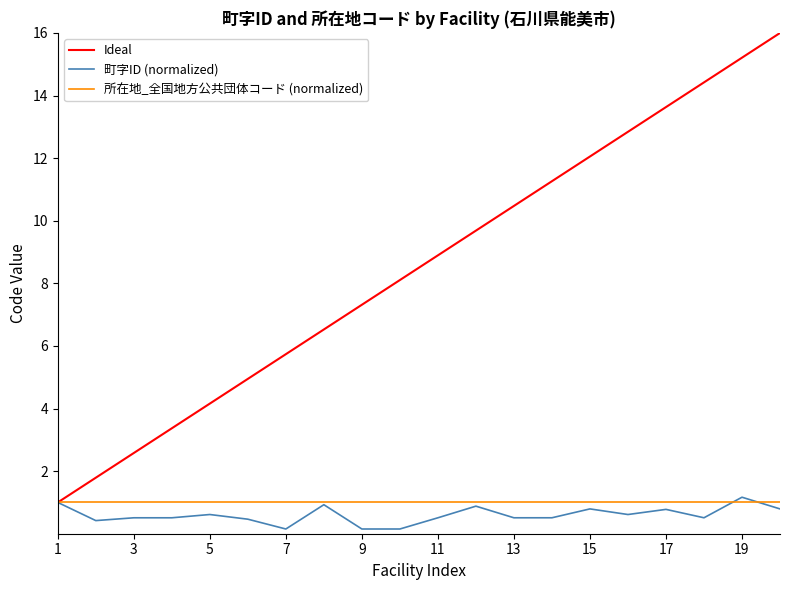

Which series has the widest spread of values?

Ideal